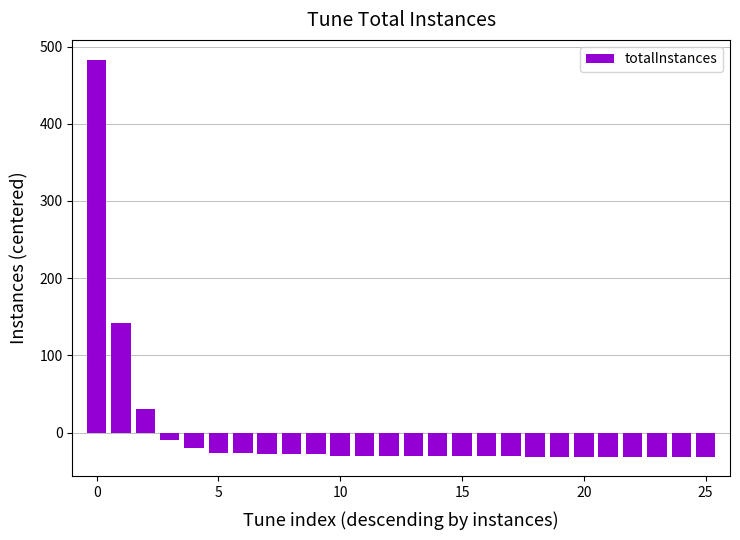

What is the difference between the maximum and minimum values?

514.0